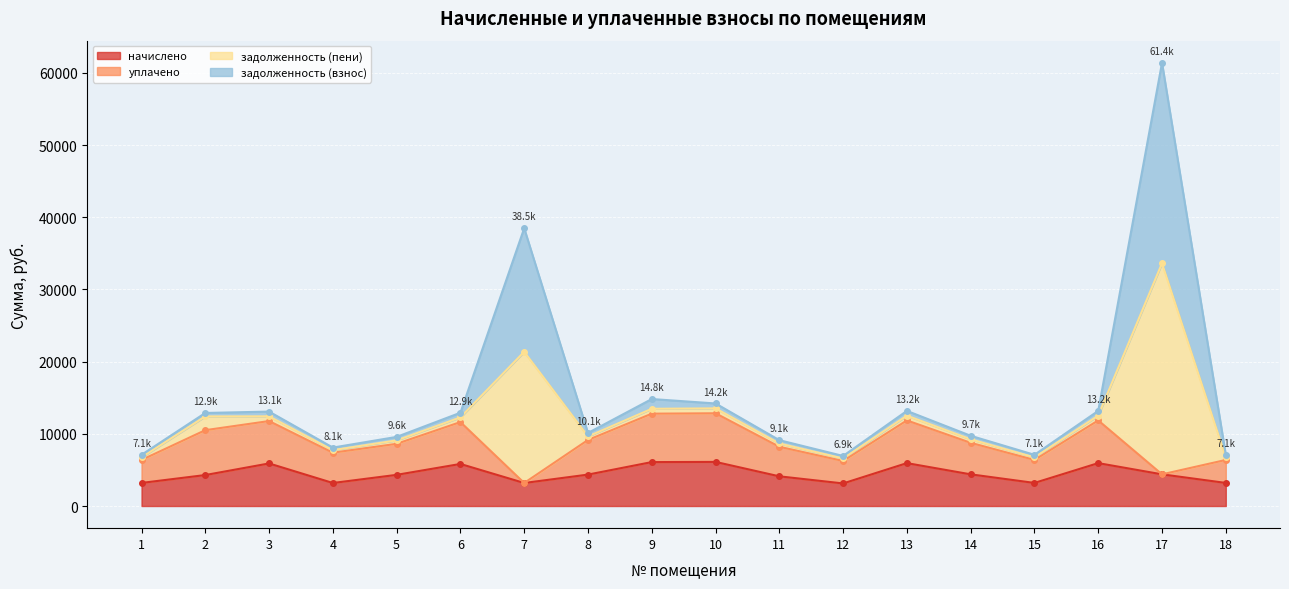

Which series has the largest range (max minus min)?

задолженность (взнос)